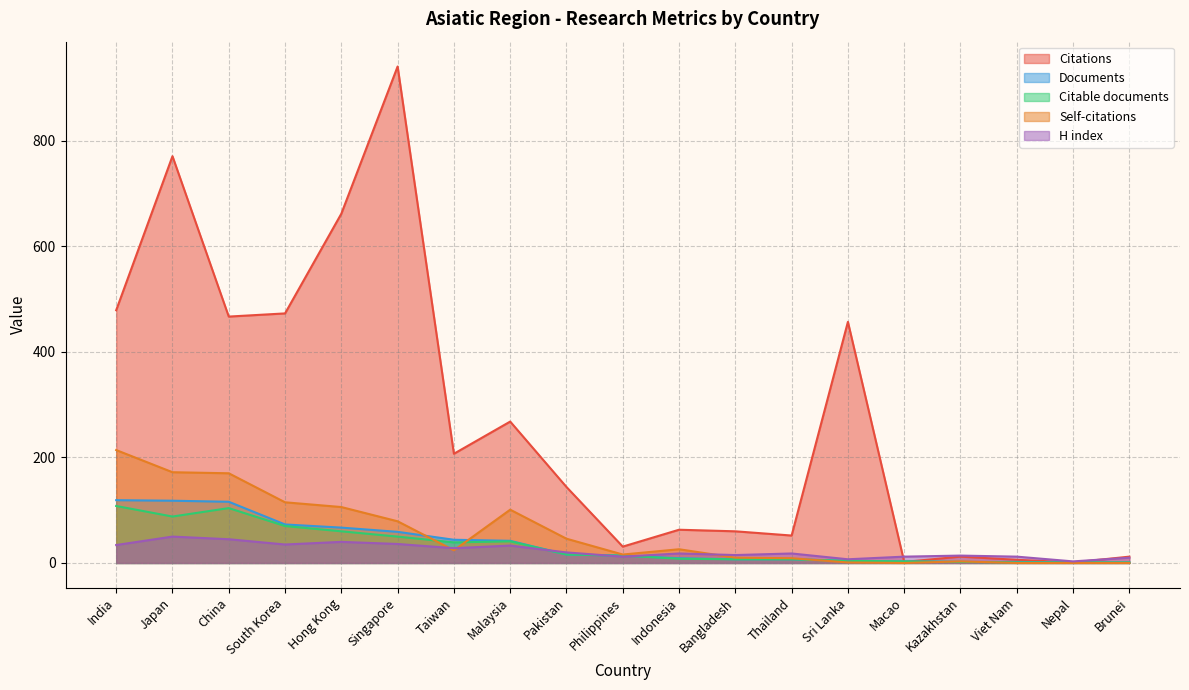

The value of Self-citations at Indonesia is 15. True or false?

False